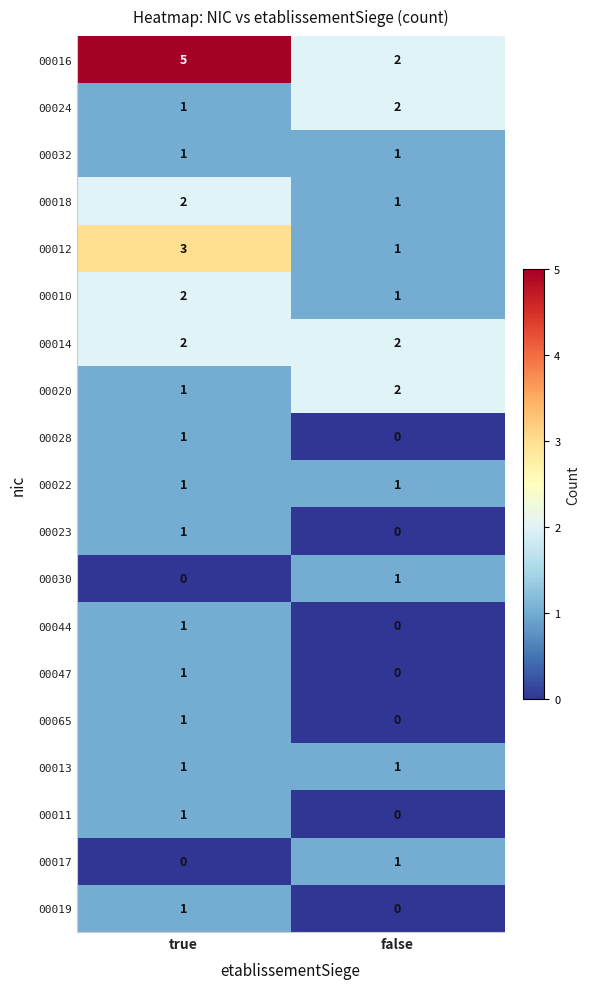

At which category is the sum across all series the highest?

true